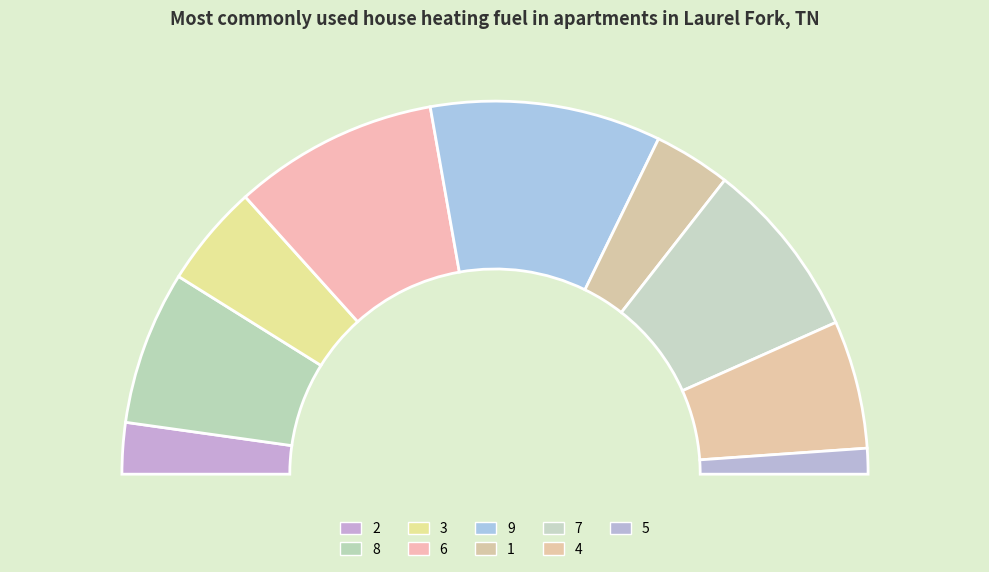

Is there a majority slice in this chart?

No